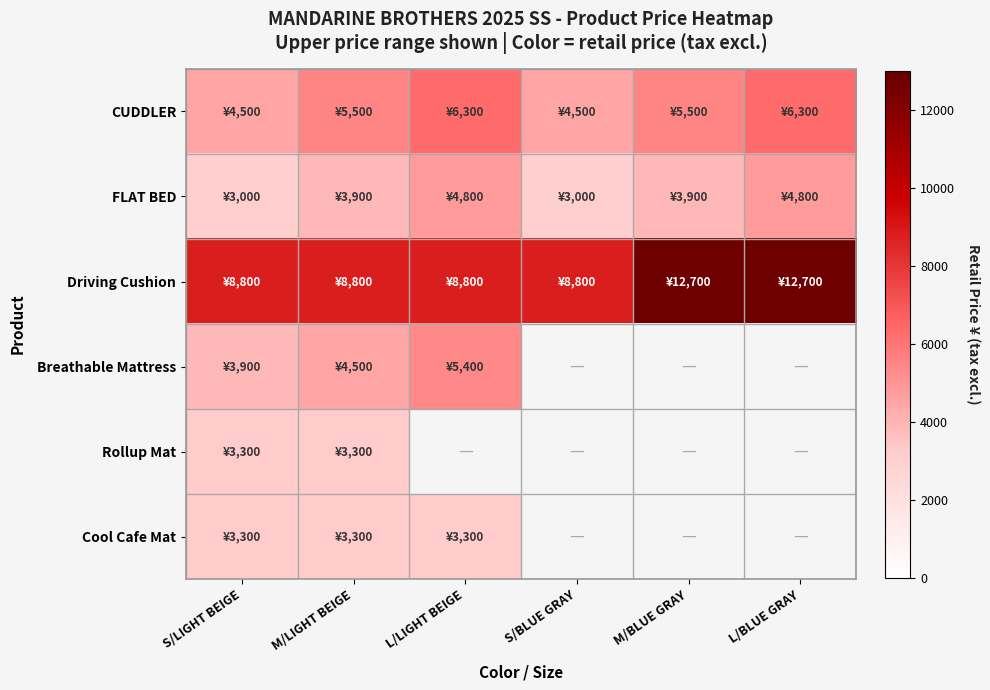

What is the difference between the highest and lowest values at S/LIGHT BEIGE?

5800.0